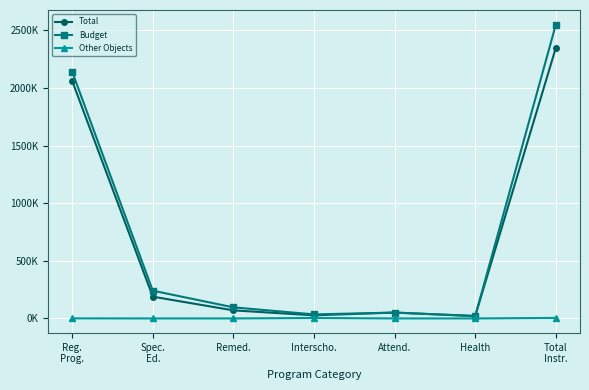

What is the label of the 2nd point from the right?

Health